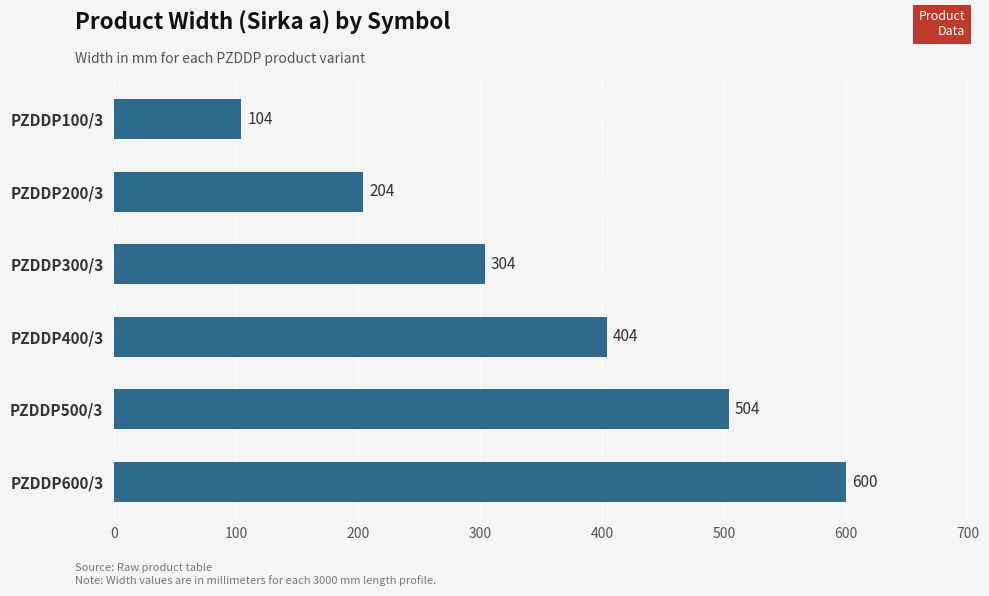

What is the ratio of the value at PZDDP600/3 to the value at PZDDP500/3?

1.2